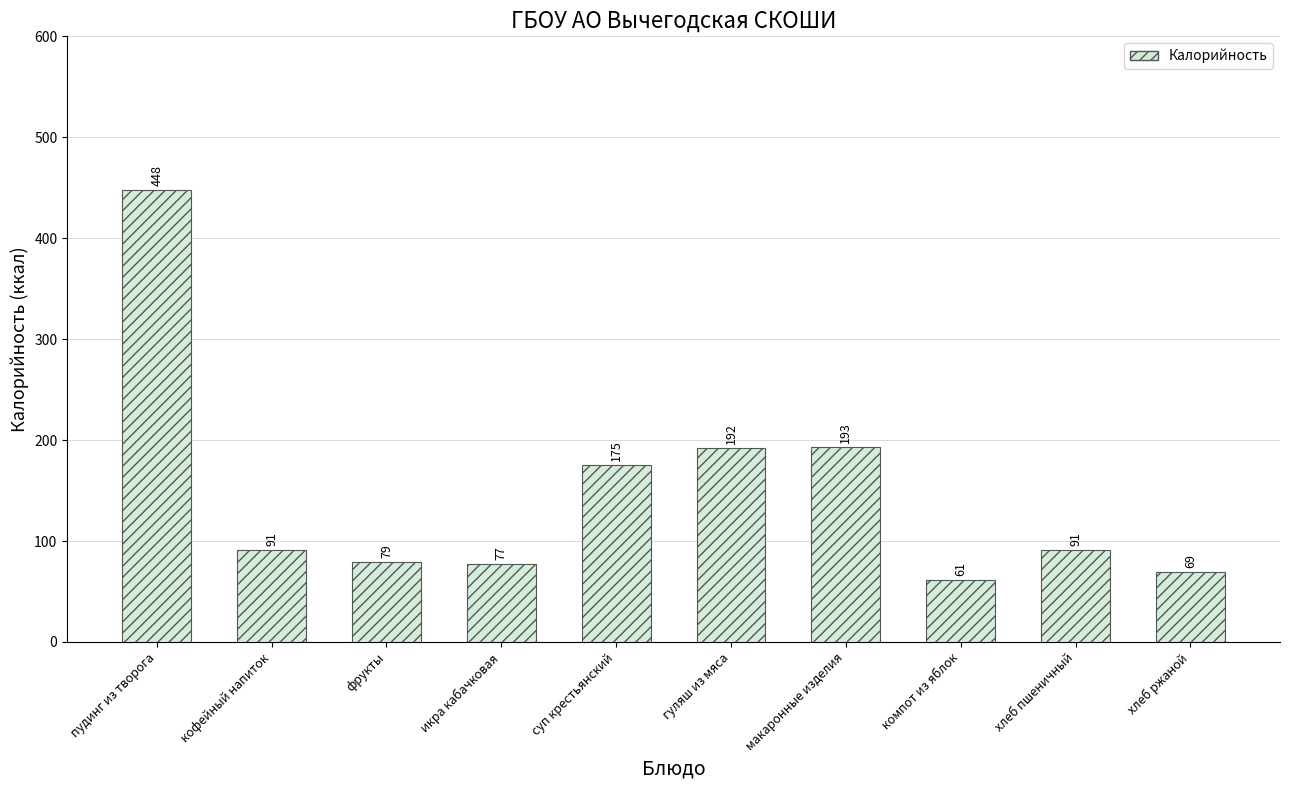

What value does the data have at суп крестьянский, to the nearest 50?

200